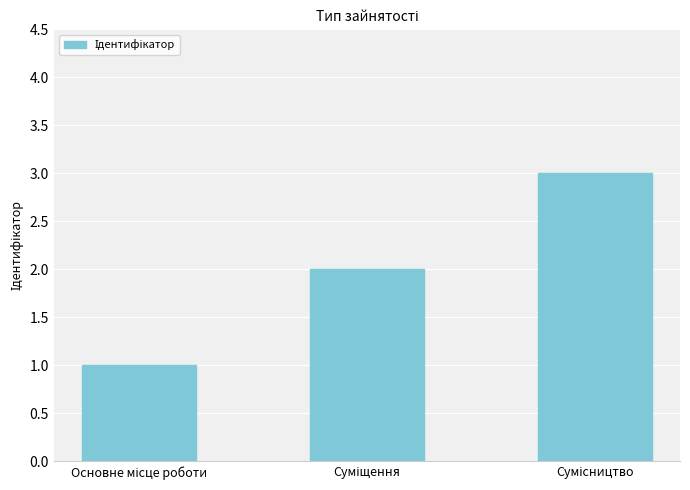

What is the value of the 2nd bar from the left?

2